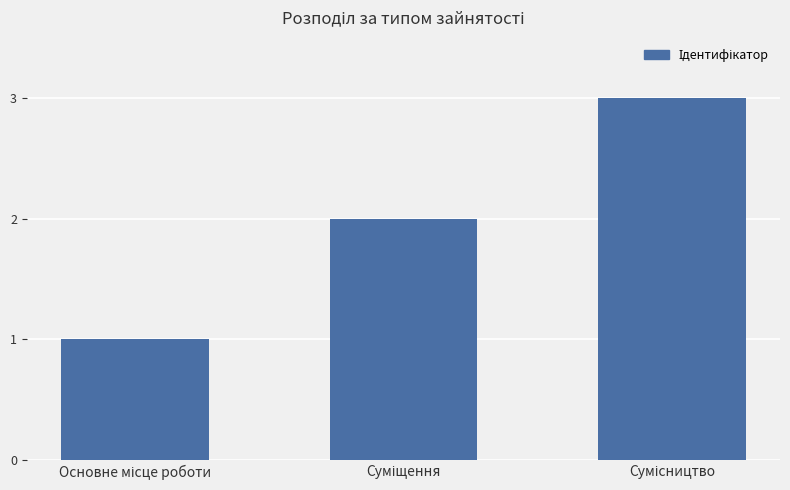

What is the maximum value shown in the chart?

3